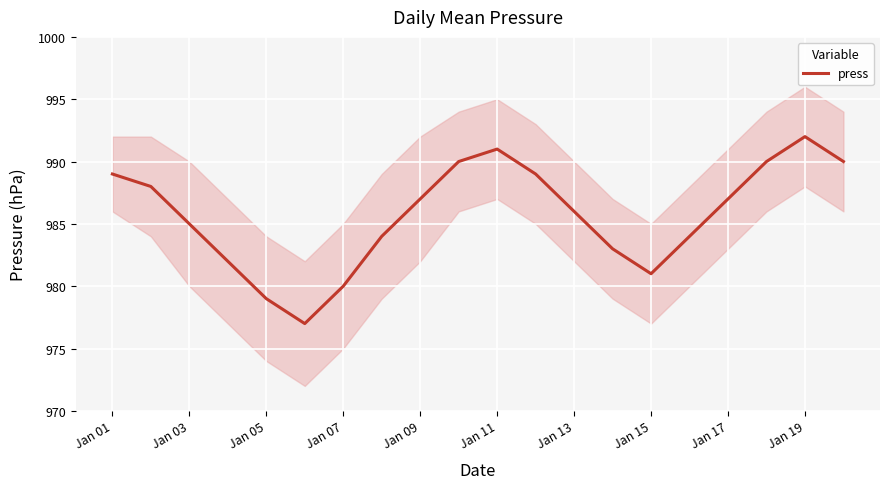

True or false: press has a value of 607 at Jan 17.

False